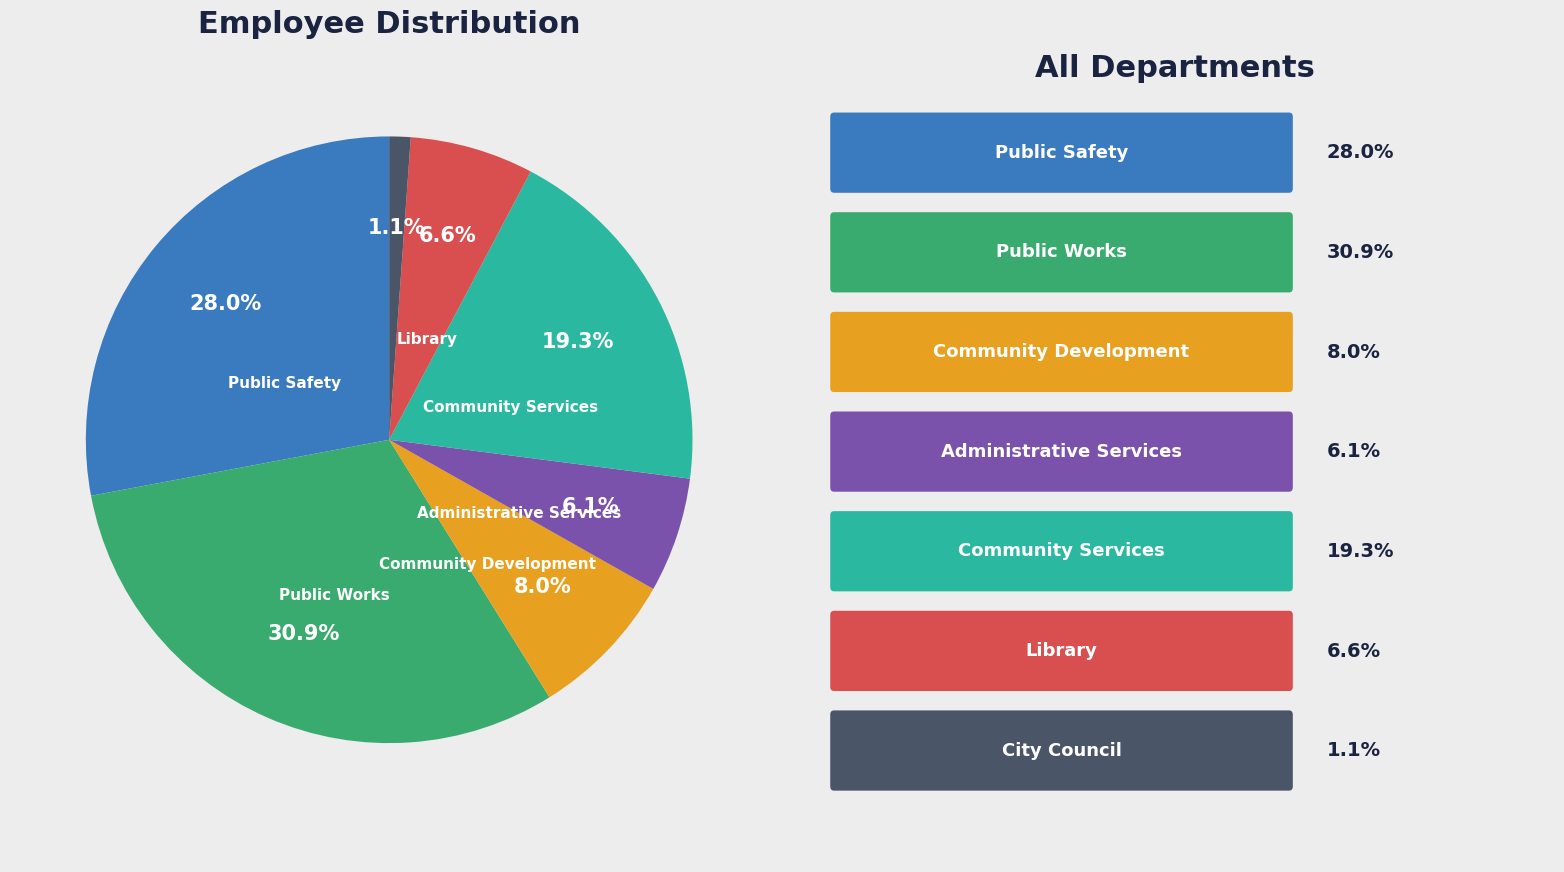

To the nearest percent, what is the difference between the largest and smallest slice percentages?

30%